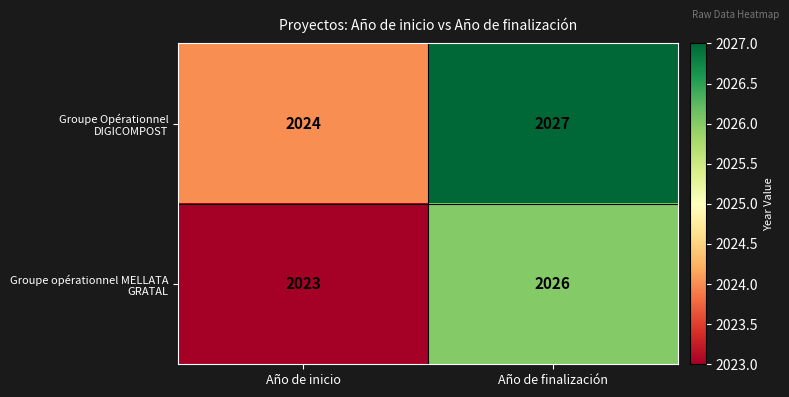

What is the spread (max minus min) of values at Año de finalización?

1